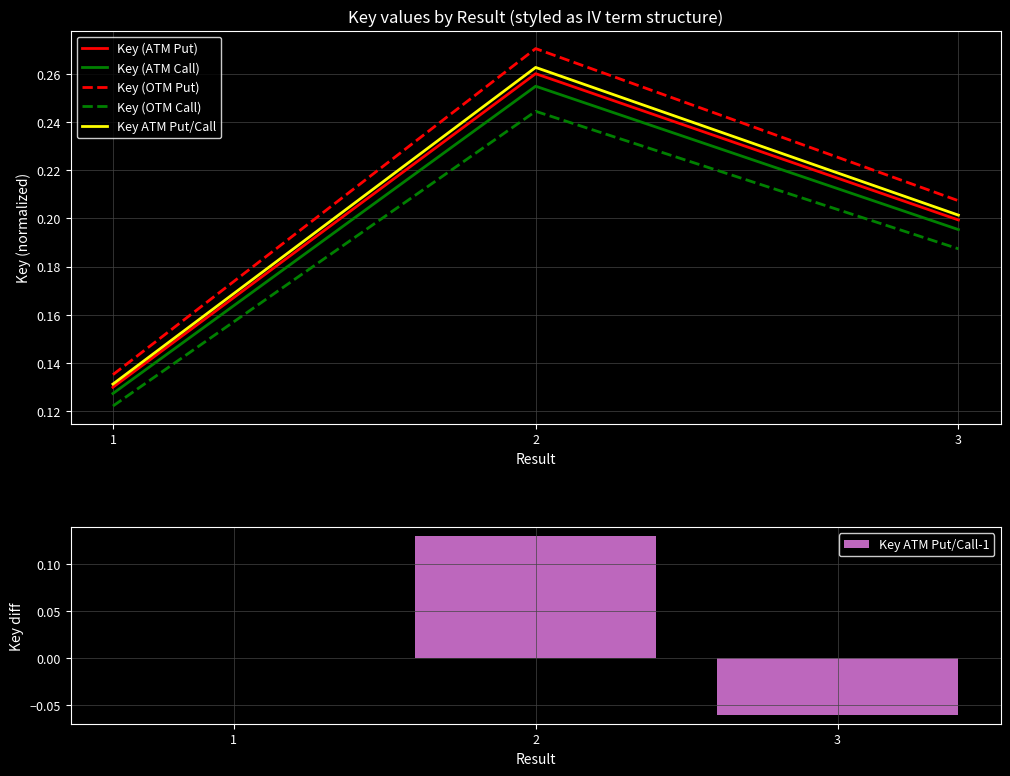

Does the chart contain stacked bars?

No